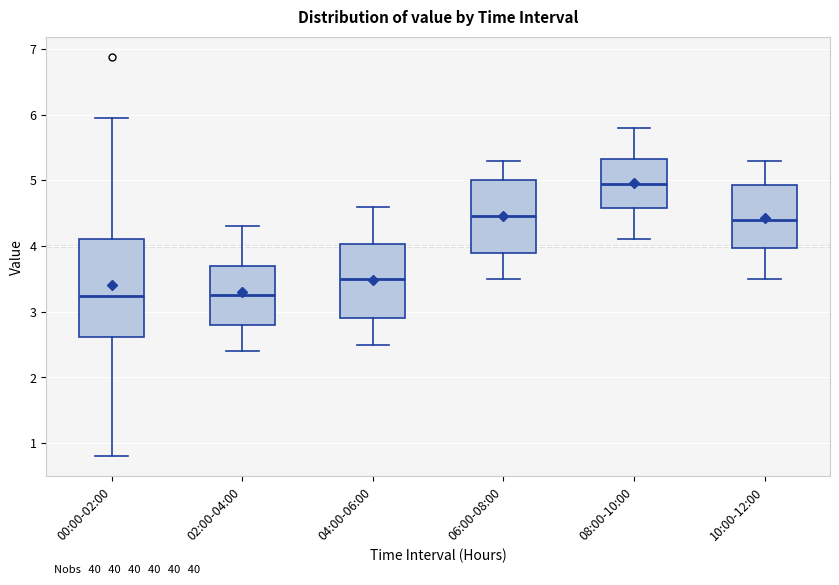

Reading left to right, transcribe this box plot: for each box, give where its median line is, the range the box spans, and where its two whiskers end, as read against the y-axis. The values are not printed on the chart, so give them approximately, as read against the axis.

00:00-02:00: median 3.2, box 2.6 to 4.1, whiskers 0.8 to 6.0
02:00-04:00: median 3.3, box 2.8 to 3.7, whiskers 2.4 to 4.3
04:00-06:00: median 3.5, box 2.9 to 4.0, whiskers 2.5 to 4.6
06:00-08:00: median 4.5, box 3.9 to 5.0, whiskers 3.5 to 5.3
08:00-10:00: median 5.0, box 4.6 to 5.3, whiskers 4.1 to 5.8
10:00-12:00: median 4.4, box 4.0 to 4.9, whiskers 3.5 to 5.3